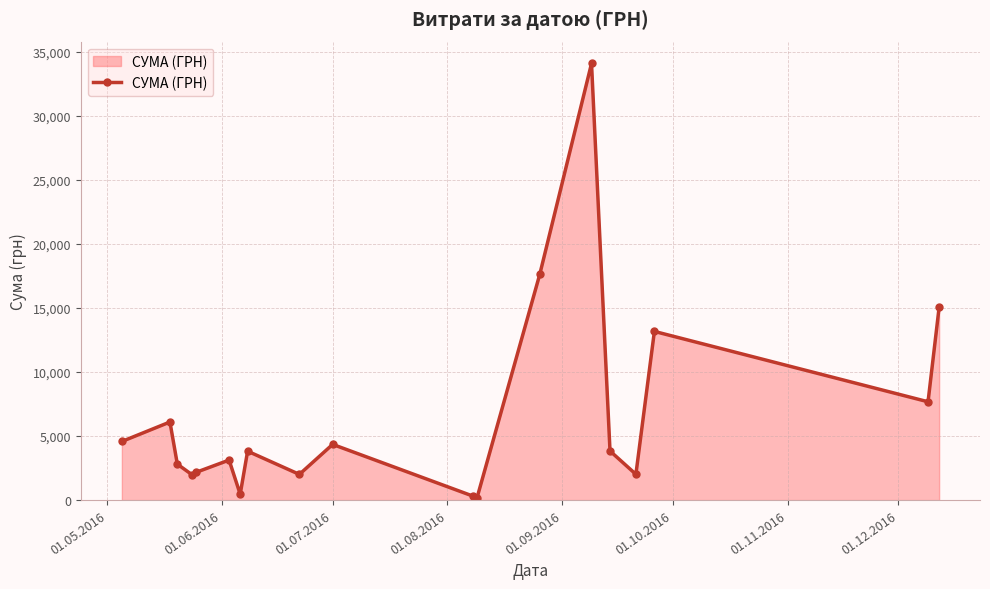

What is the greatest value displayed?

34086.8